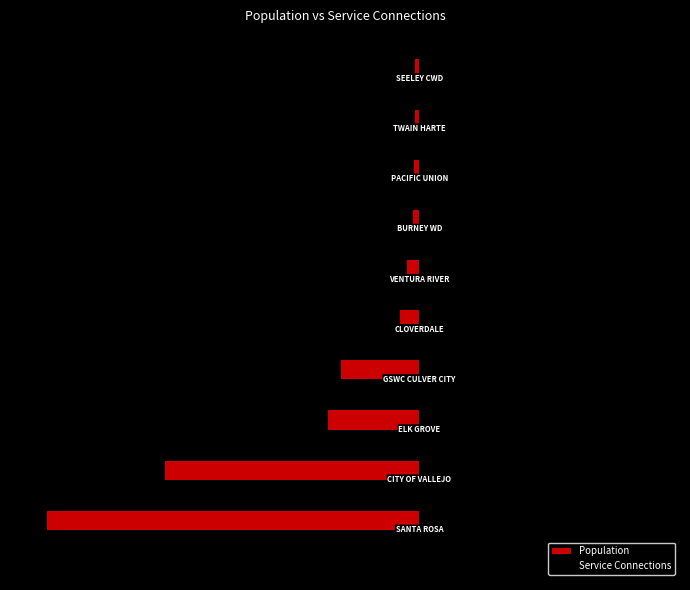

Which series has the largest total across all categories?

Service Connections